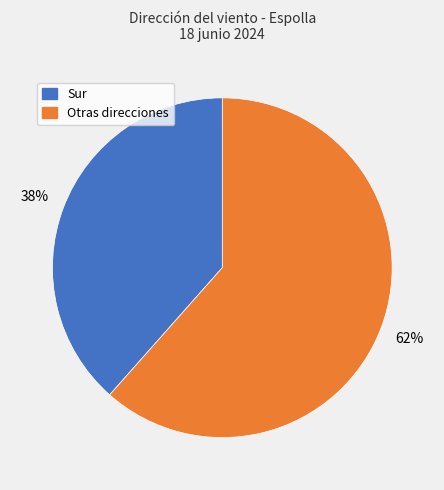

To the nearest percent, what is the average slice percentage?

50%